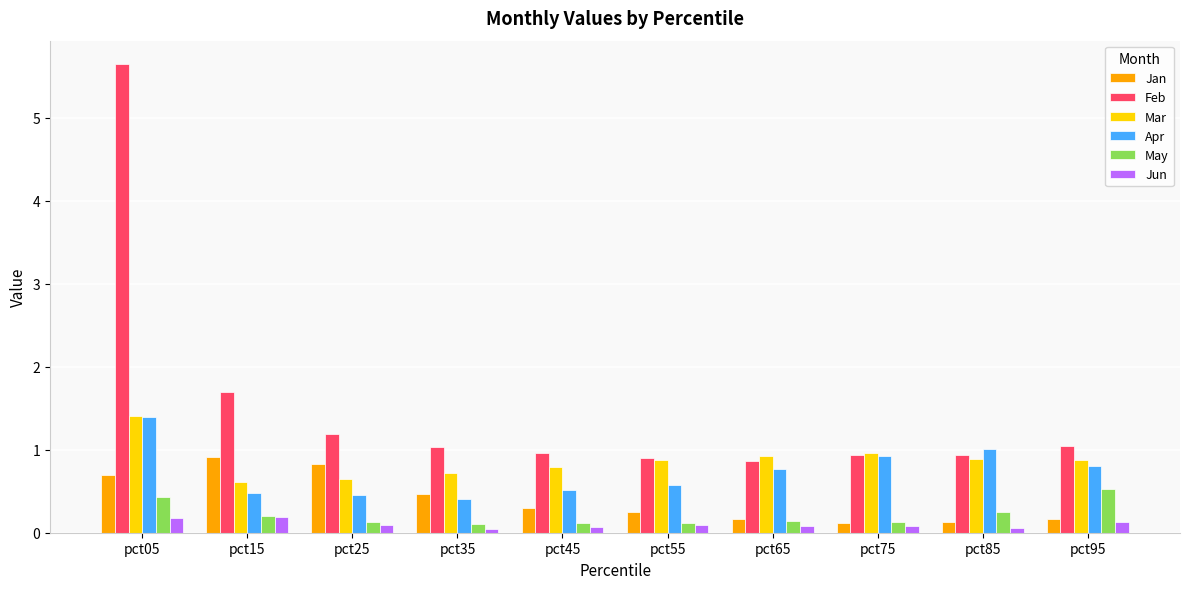

What are all the series names shown in the legend?

Jan, Feb, Mar, Apr, May, Jun